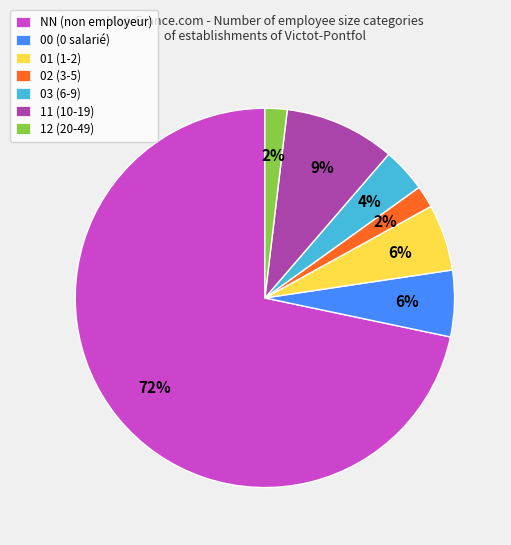

Which slice is the largest?

NN